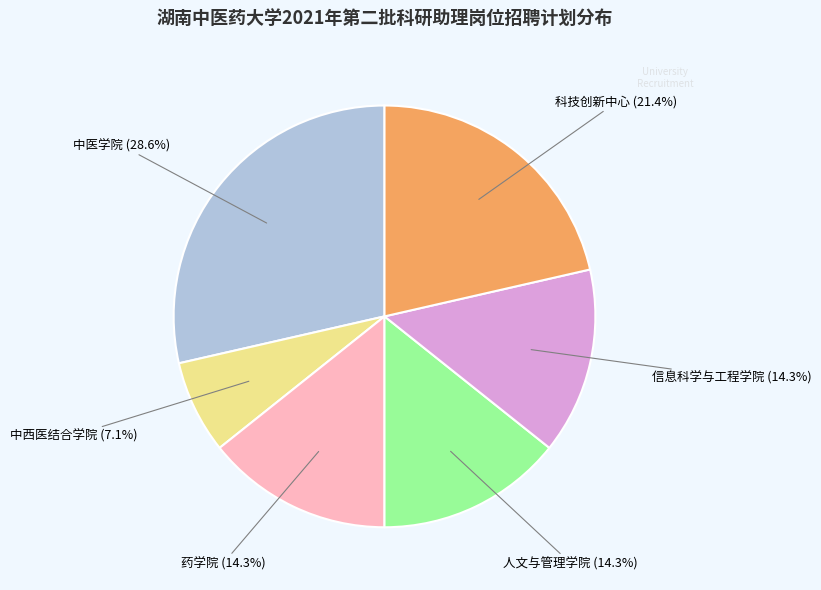

Is it true that 人文与管理学院 is 14% of the pie?

True